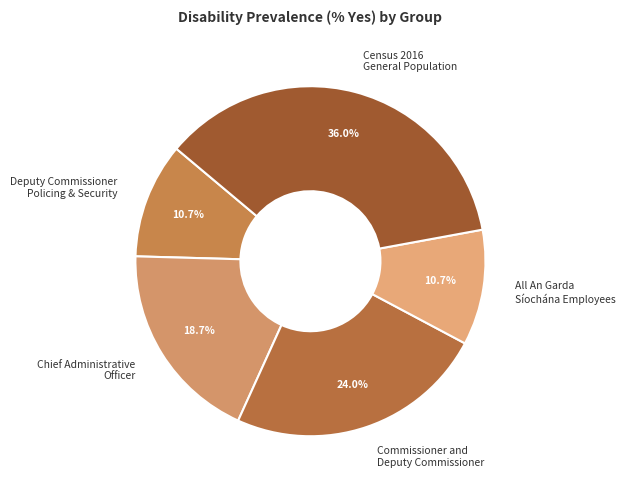

Count the number of slices in the pie.

5